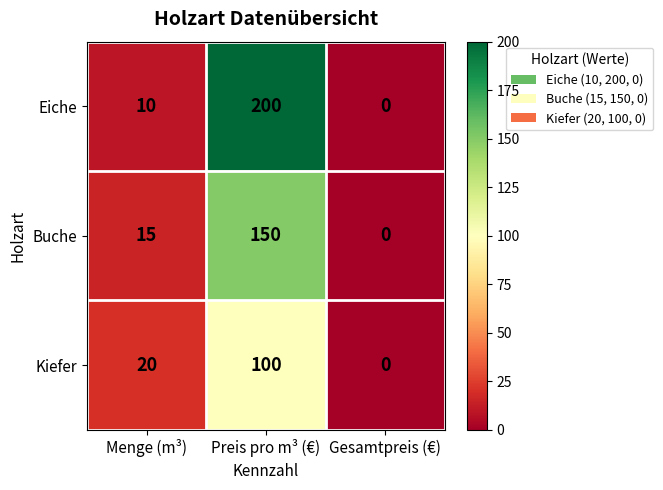

List the series in order of their peak value, lowest first.

Kiefer, Buche, Eiche